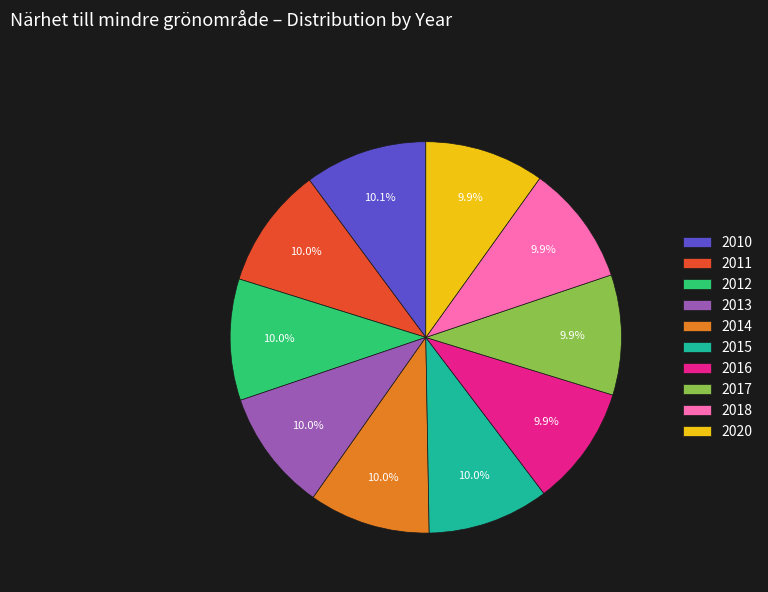

Approximately how many times larger is the value at 2014 compared to 2017?

1.0